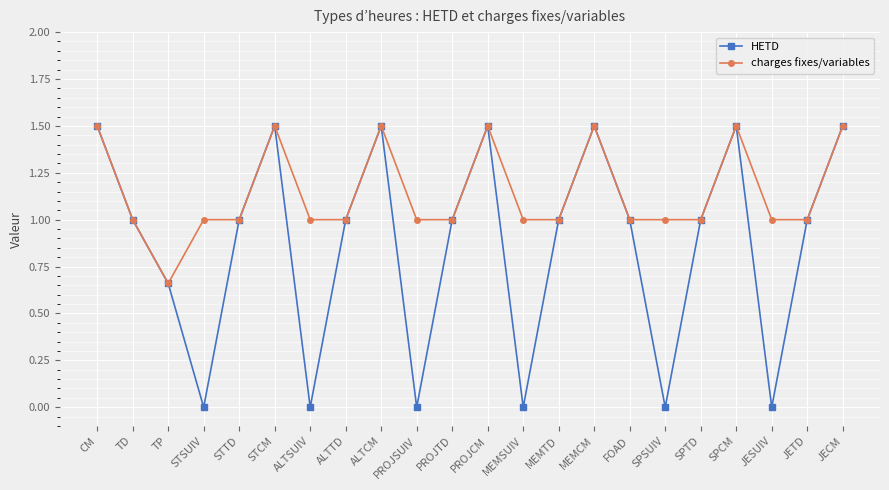

How many distinct data groups are displayed?

2